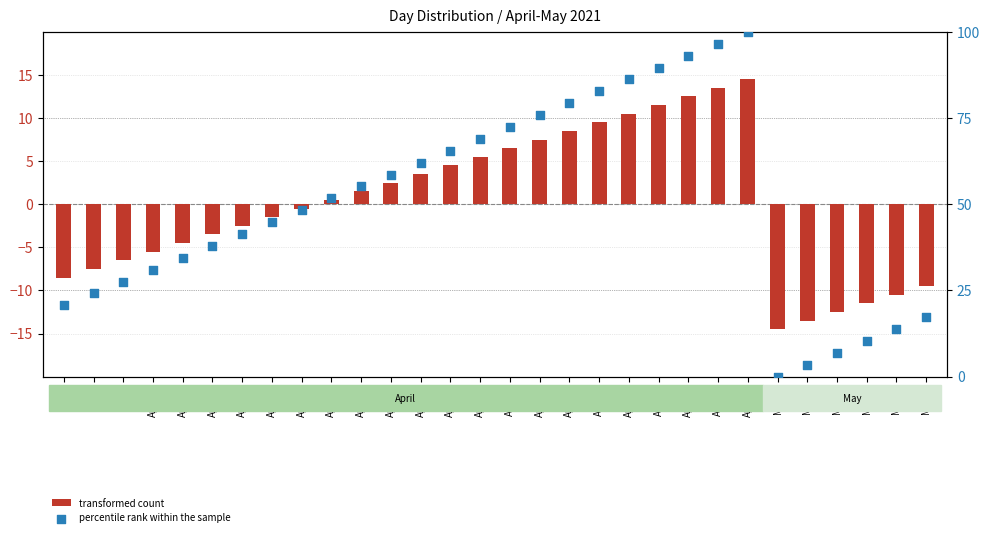

Which series contains the lowest Y value?

transformed count